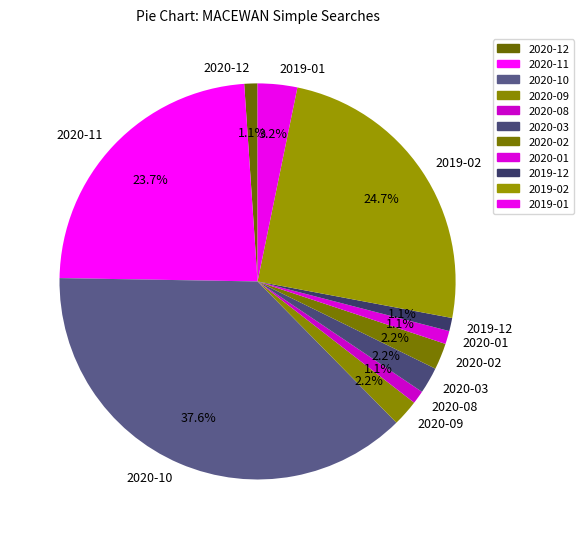

Count the number of slices in the pie.

11